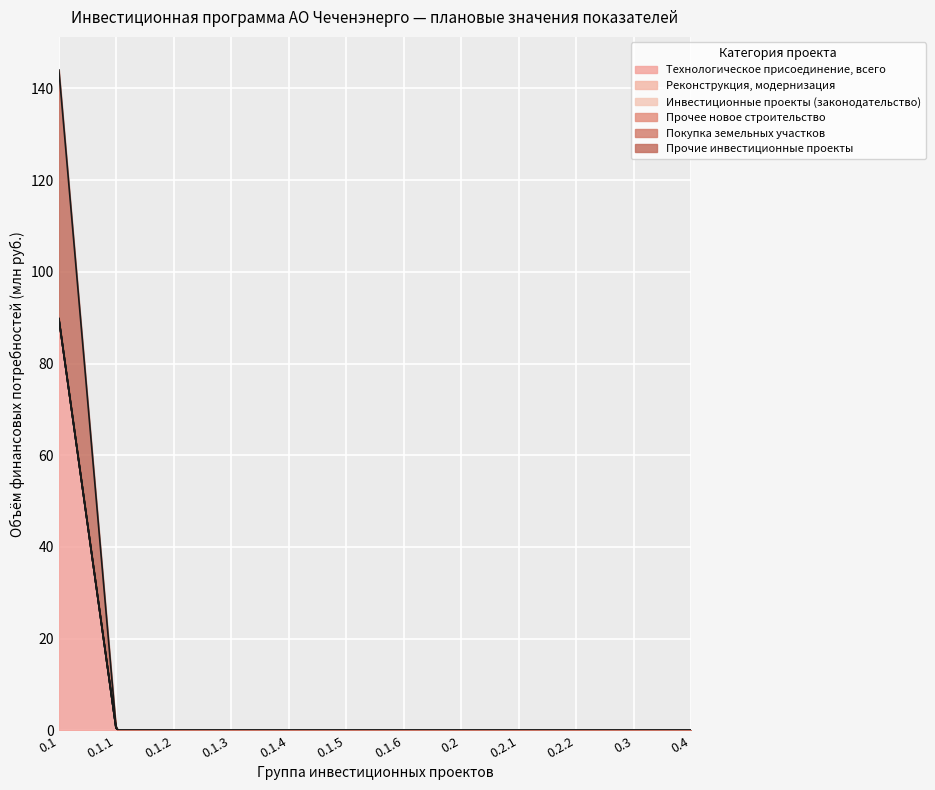

What position from the right is 0.1.5?

7